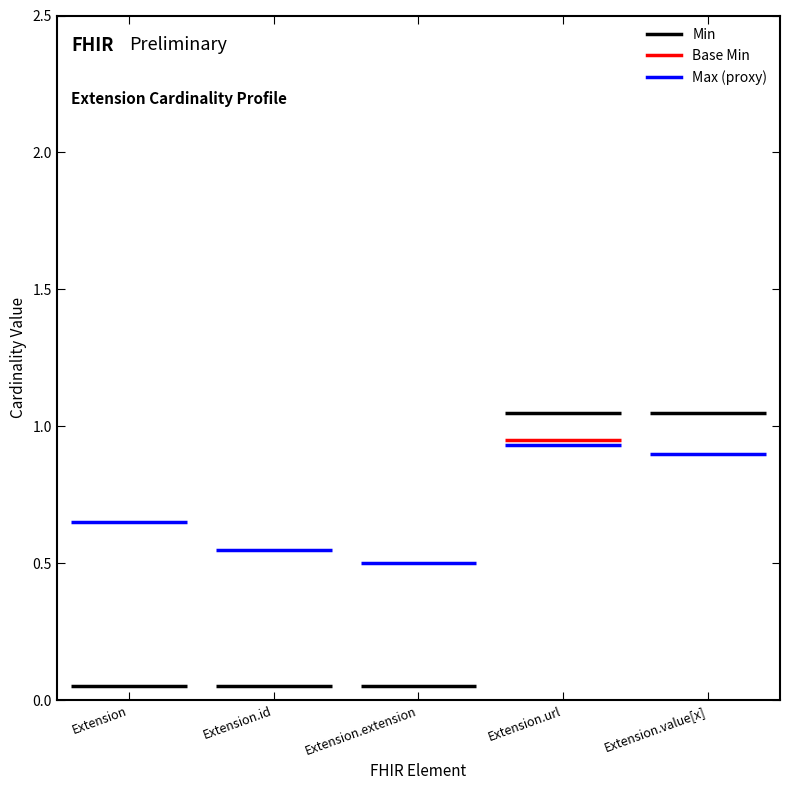

Read the Min value at Extension.value[x].

1